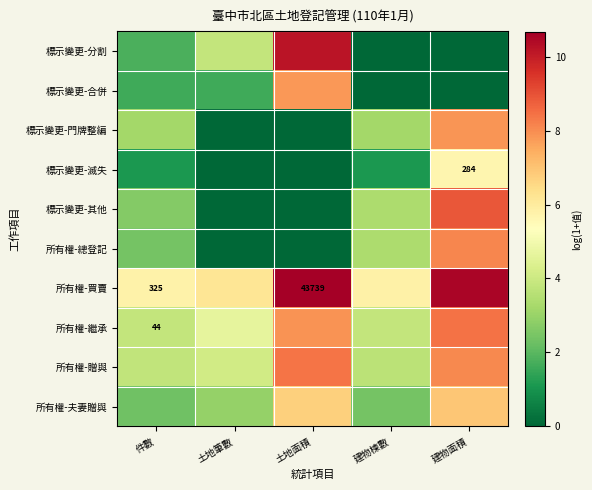

Which series has the largest total across all categories?

所有權-買賣